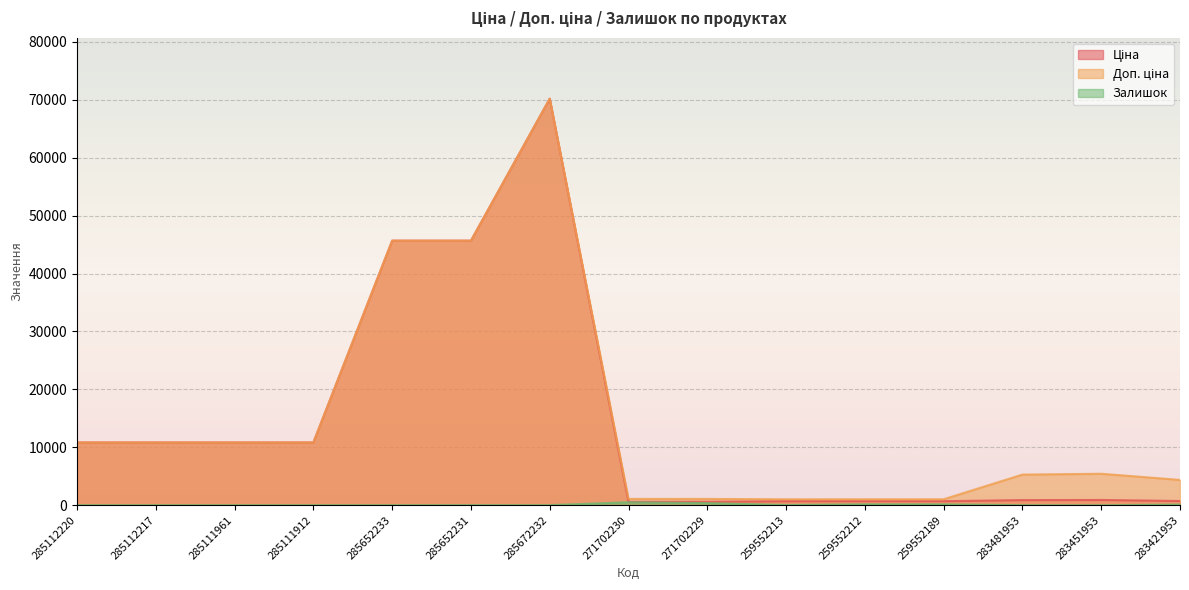

Reading left to right, transcribe all the data shown in this chart.

Ціна: 285112220=10840.1	285112217=10840.1	285111961=10840.1	285111912=10840.1	285652233=45672.6	285652231=45672.6	285672232=70181.6	271702230=593.8	271702229=593.8	259552213=698.3	259552212=698.3	259552189=698.3	283481953=882.1	283451953=905.5	283421953=728.8
Доп. ціна: 285112220=10840.1	285112217=10840.1	285111961=10840.1	285111912=10840.1	285652233=45672.6	285652231=45672.6	285672232=70181.6	271702230=1088.8	271702229=1088.8	259552213=1031.4	259552212=1031.4	259552189=1031.4	283481953=5292.4	283451953=5432.8	283421953=4372.9
Залишок: 285112220=17.0	285112217=17.0	285111961=17.0	285111912=15.0	285652233=16.0	285652231=24.0	285672232=17.0	271702230=516.0	271702229=359.0	259552213=46.0	259552212=157.0	259552189=151.0	283481953=12.0	283451953=2.0	283421953=113.0